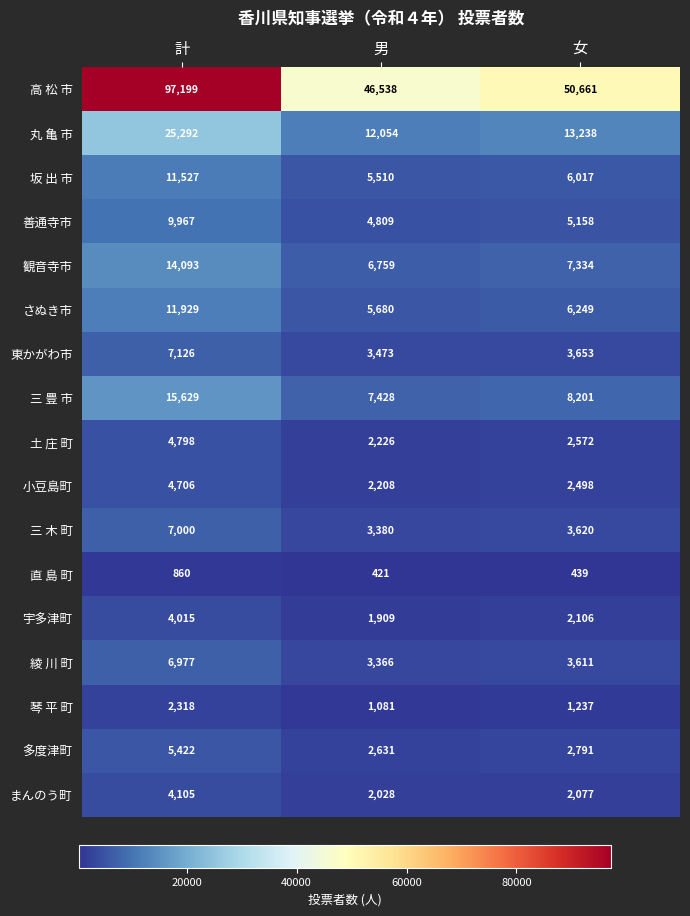

Which series has the largest total across all categories?

高 松 市